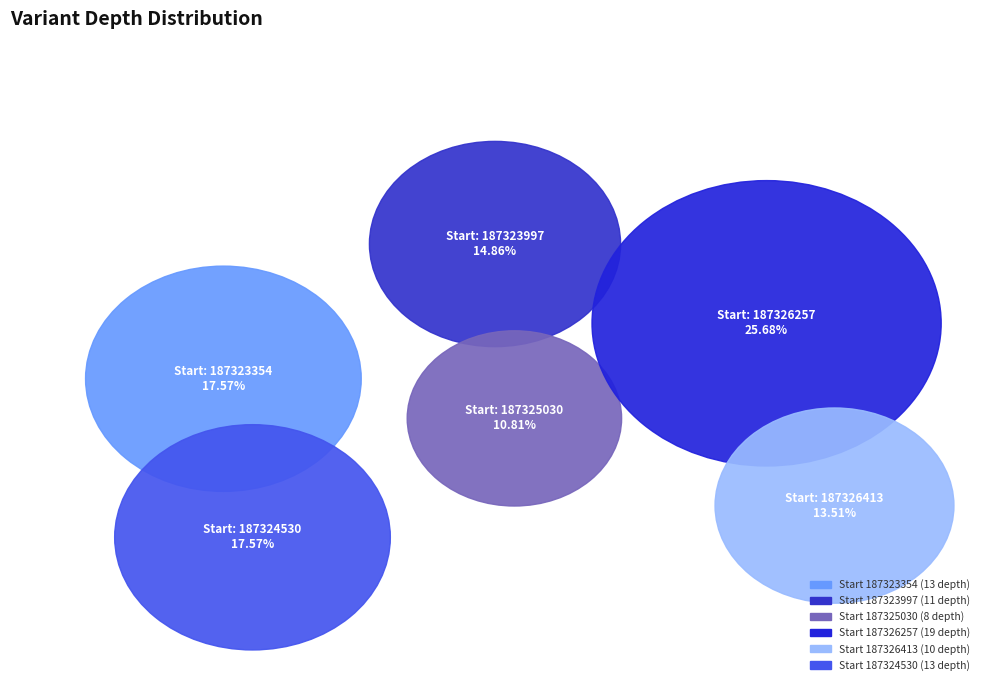

To the nearest percent, what portion does 187323997 represent?

15%